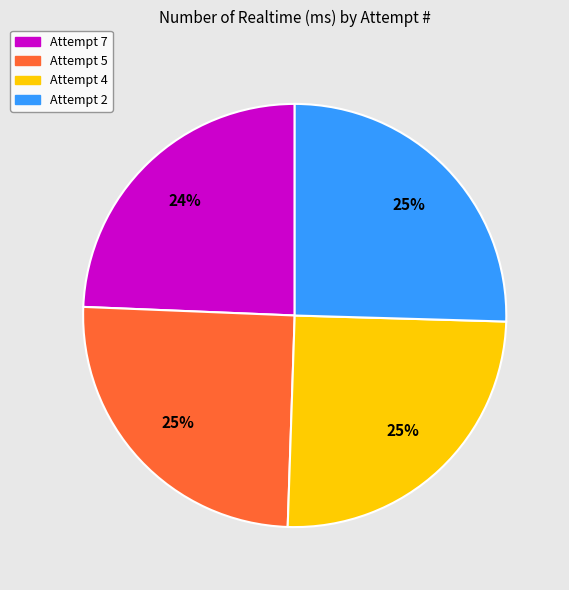

What is the ratio of the value at Attempt 2 to the value at Attempt 4?

1.0